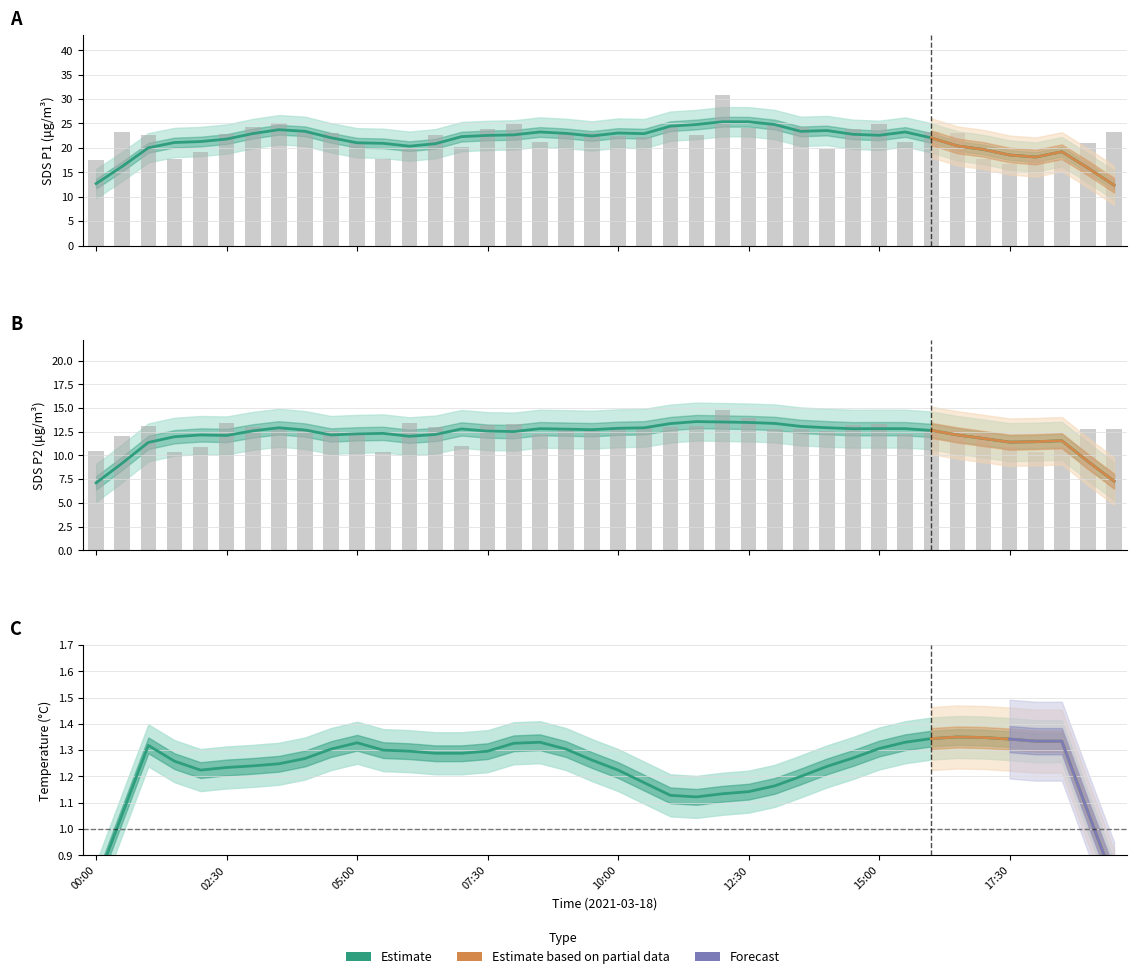

List the series in order of their peak value, highest first.

SDS P1 raw, SDS P1 smoothed, SDS P2 raw, SDS P2 smoothed, Temp smoothed